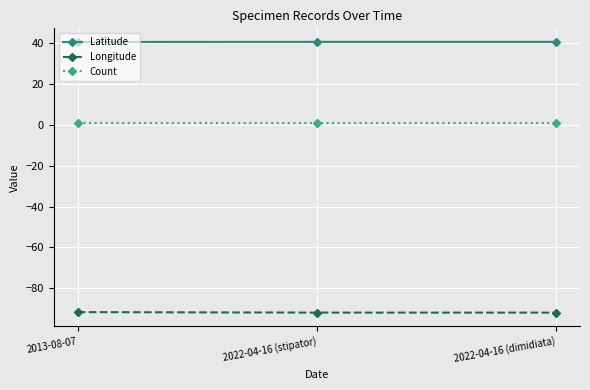

What are all the series names shown in the legend?

Latitude, Longitude, Count